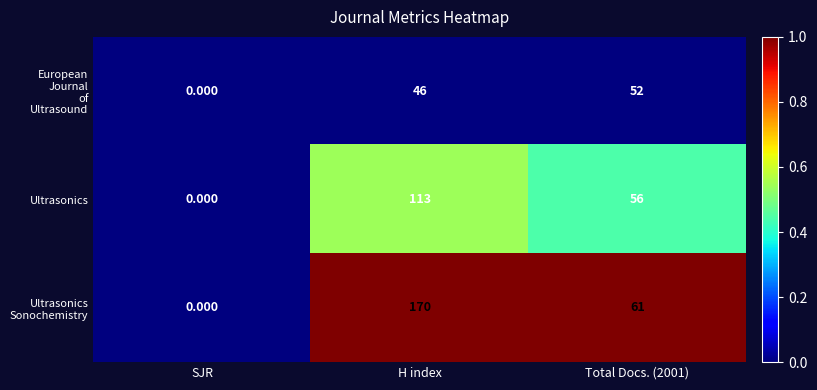

Which category has the highest value across all series?

H index